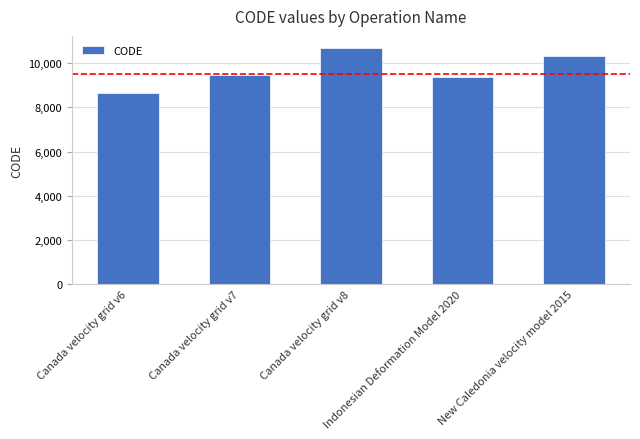

What is the greatest value displayed?

10707